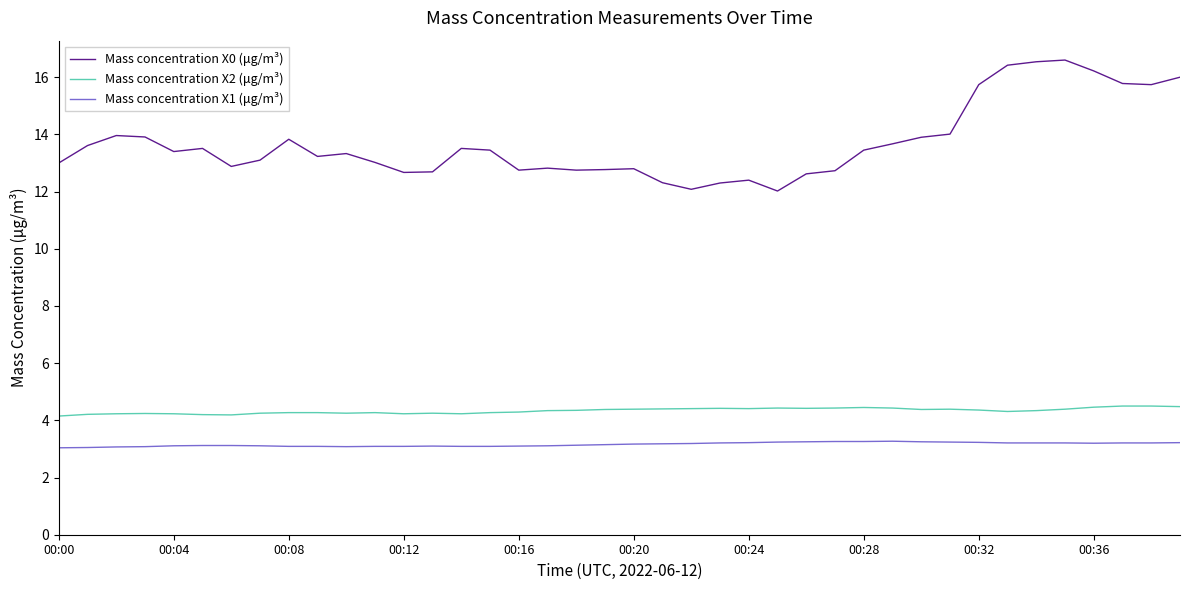

True or false: Mass concentration X0 (μg/m³) and Mass concentration X1 (μg/m³) intersect in this chart.

False